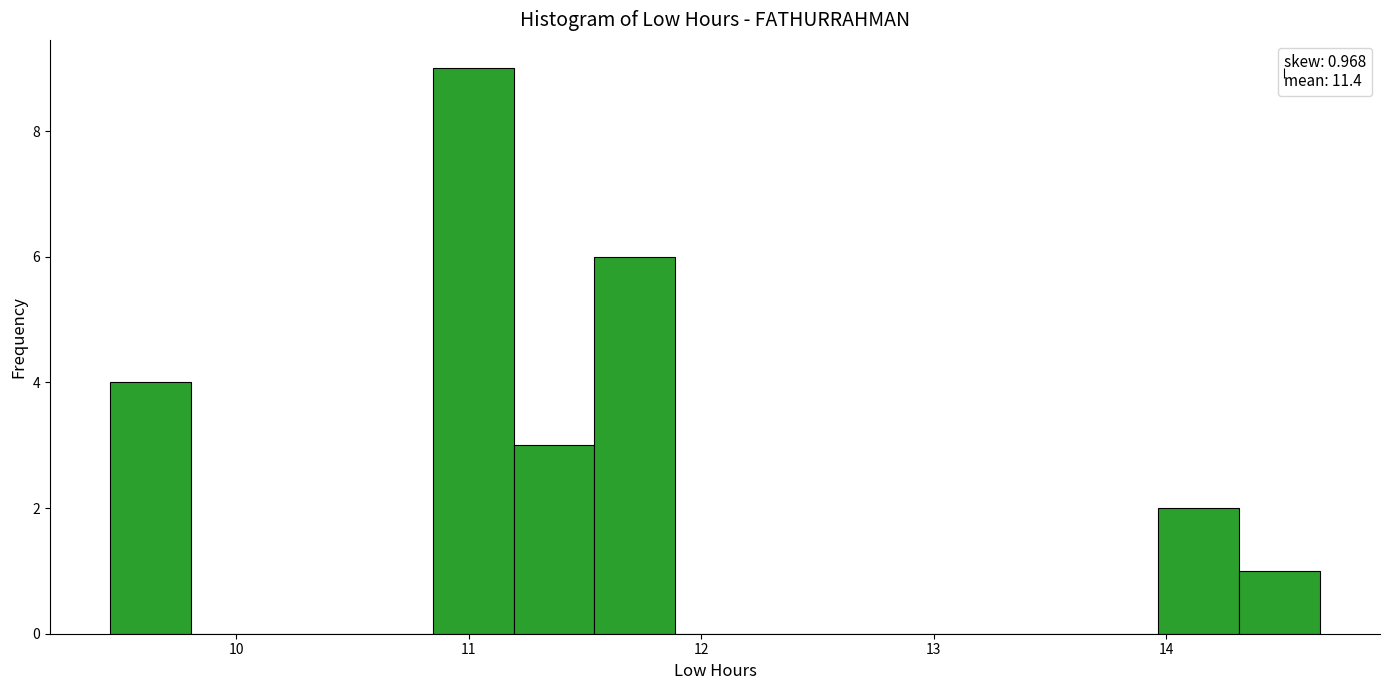

Around what value on the x-axis is the tallest bar? Give the approximate position of its centre, as read against the axis.

11.0